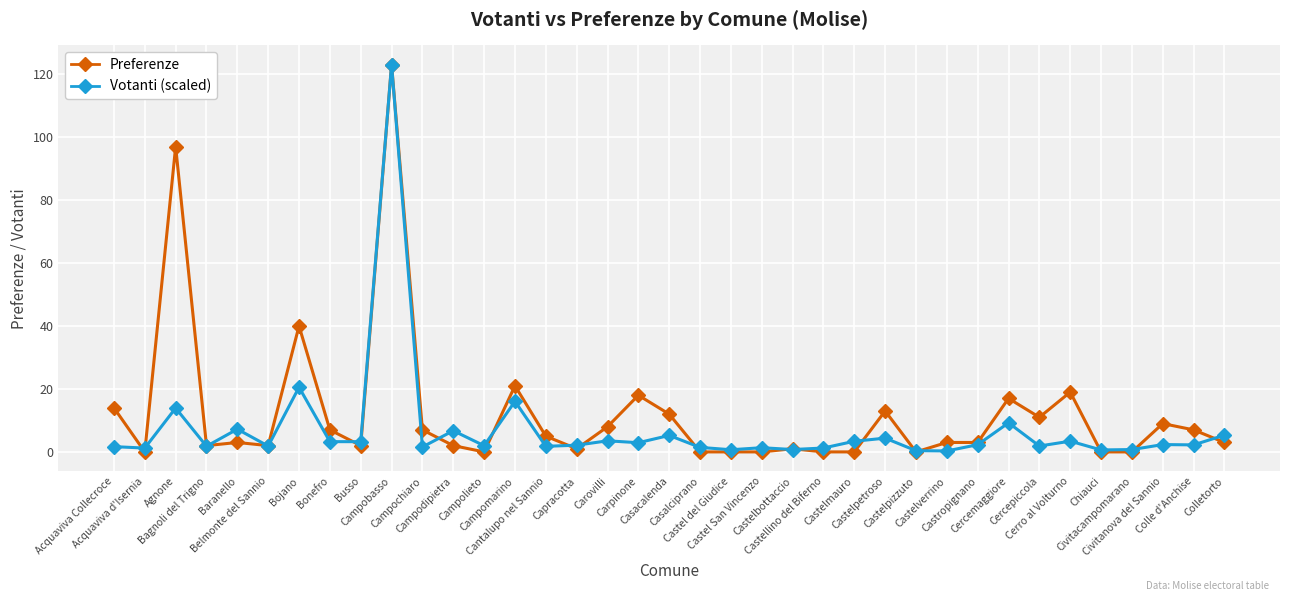

What is the difference between the highest and lowest values at Castellino del Biferno?

1.2